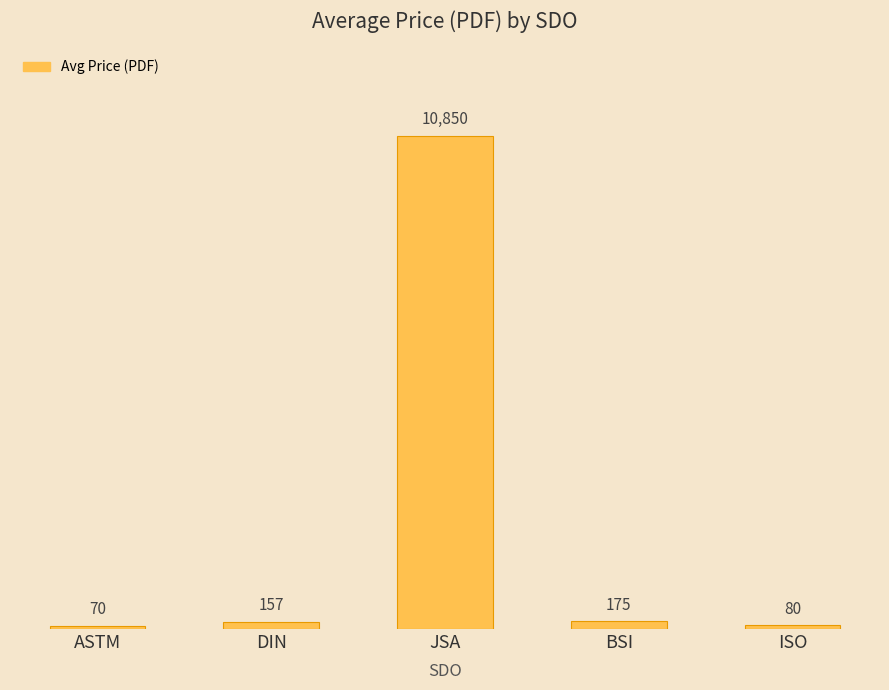

The value at ASTM is 69.8. True or false?

True